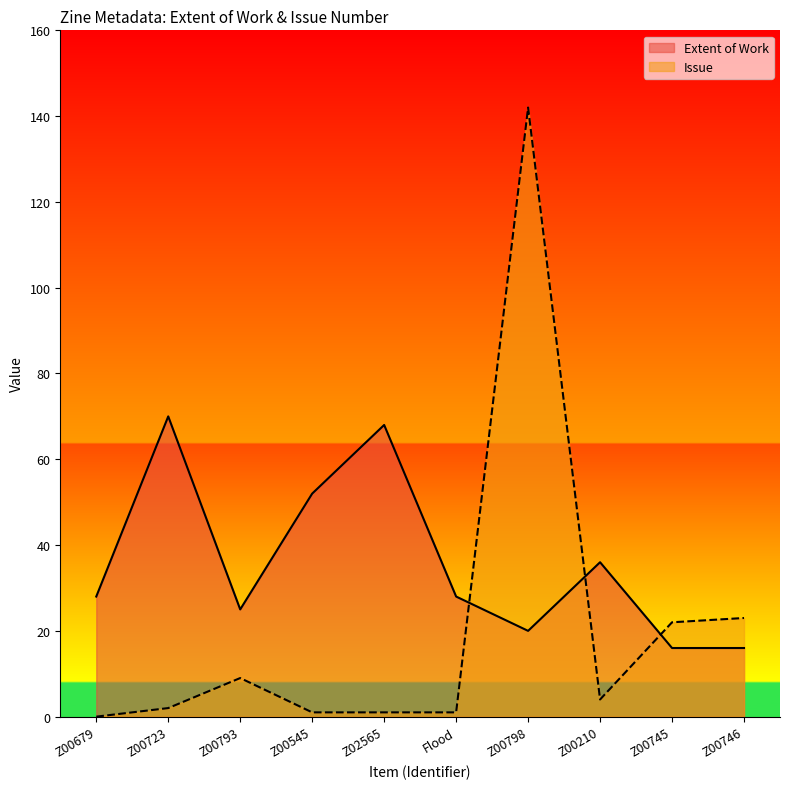

What is the spread (max minus min) of values at Flood?

27